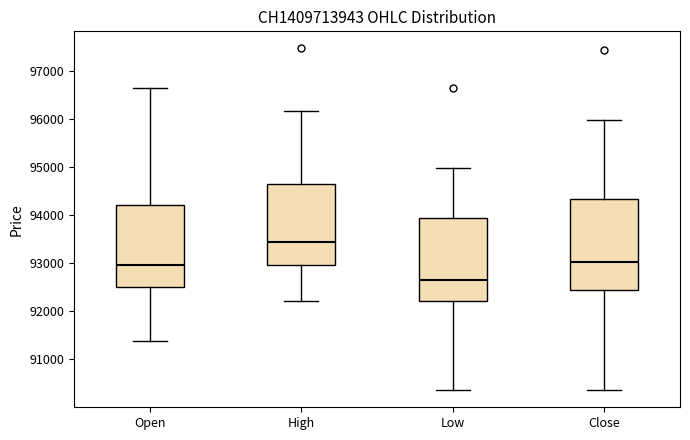

Reading left to right, transcribe this box plot: for each box, give where its median line is, the range the box spans, and where its two whiskers end, as read against the y-axis. The values are not printed on the chart, so give them approximately, as read against the axis.

Open: median 93000, box 92500 to 94200, whiskers 91400 to 96700
High: median 93400, box 93000 to 94700, whiskers 92200 to 96200
Low: median 92700, box 92200 to 94000, whiskers 90400 to 95000
Close: median 93000, box 92400 to 94400, whiskers 90400 to 96000